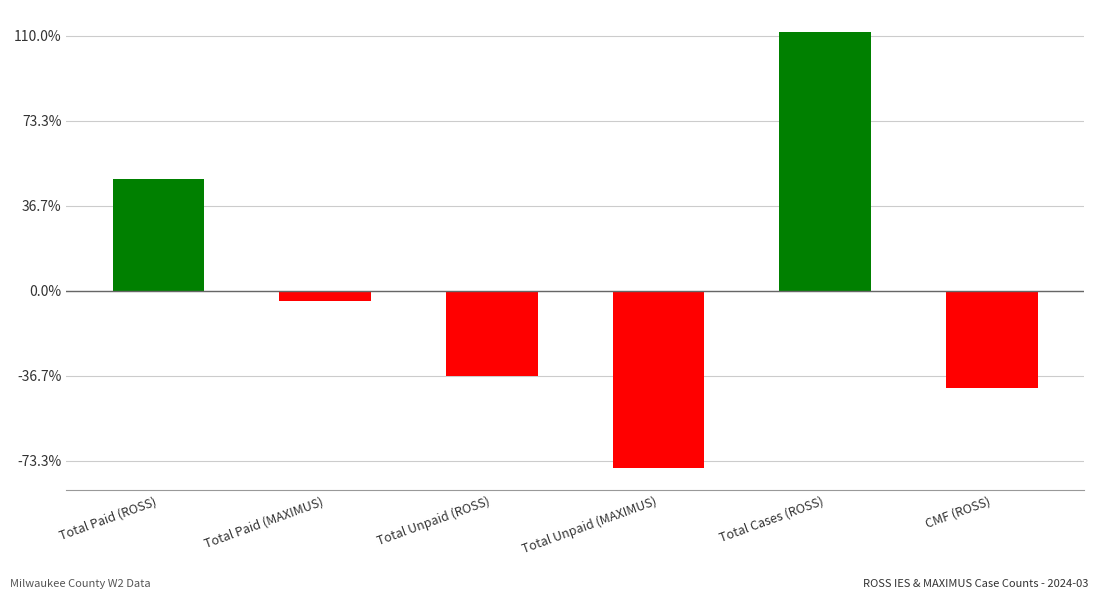

What is the difference between the maximum and minimum values?

1027.0